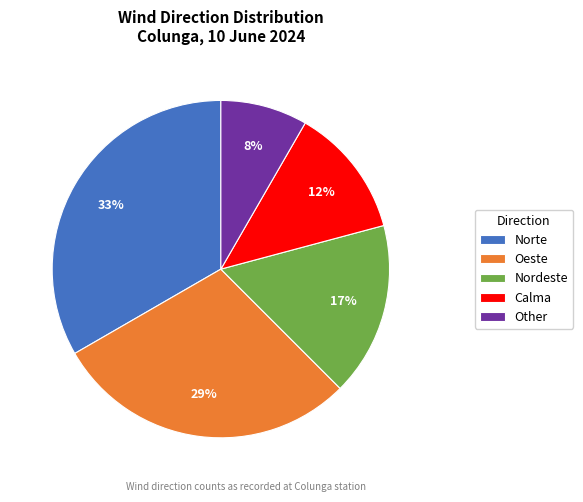

To the nearest percent, what is the difference between the Nordeste and Oeste slice percentages?

12%